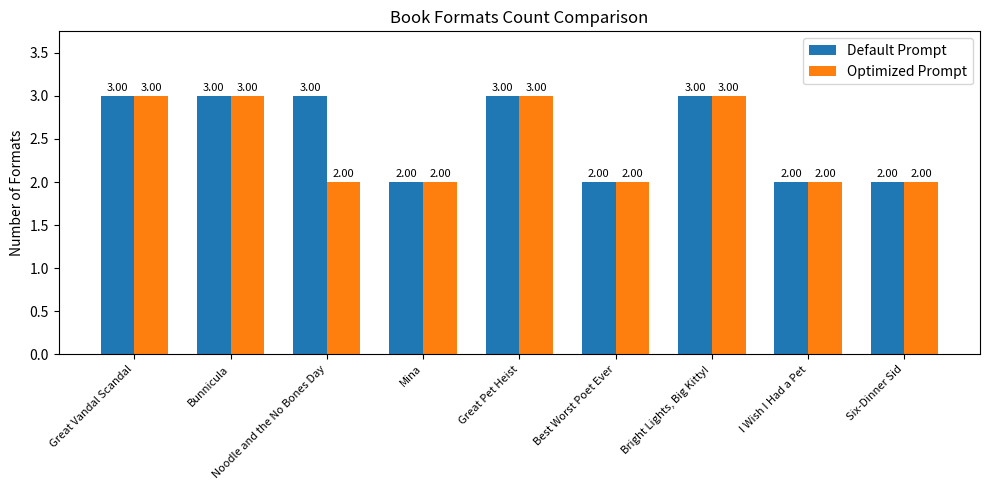

How many groups of bars are there?

9